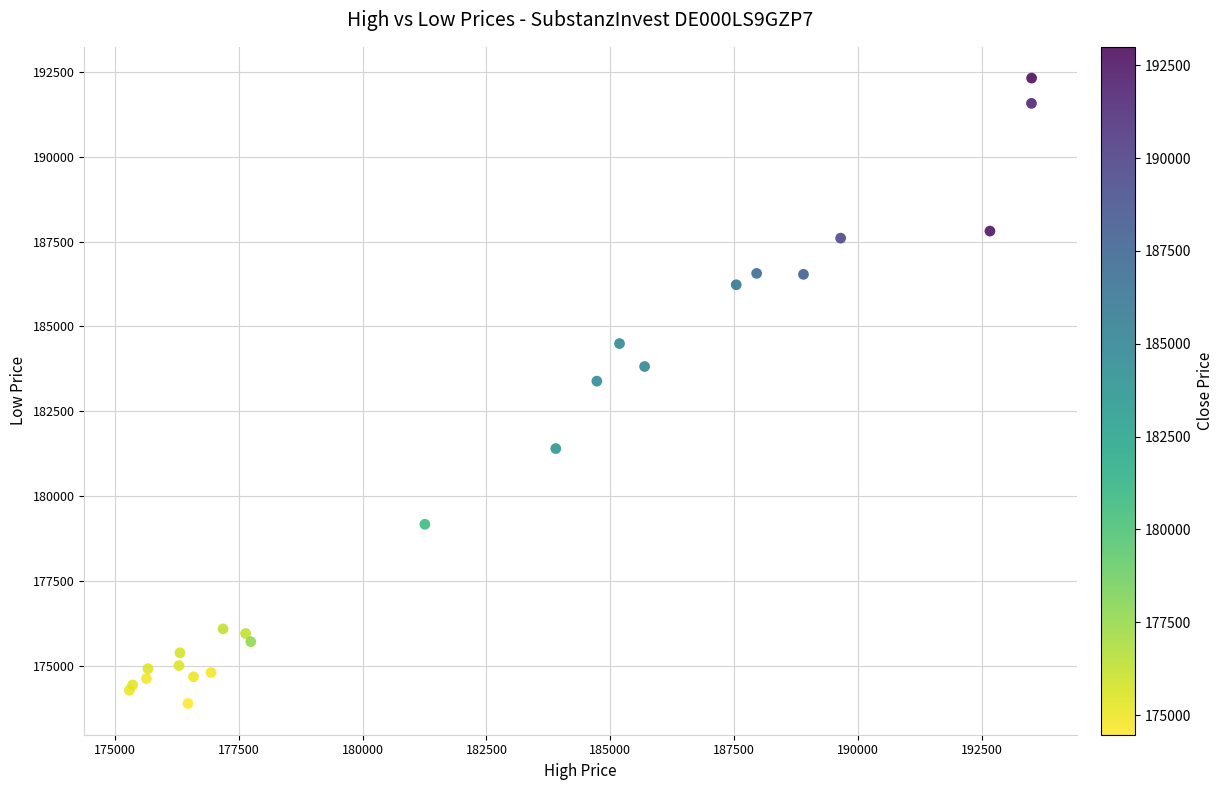

What Y value in the scatter plot is closest to 183102?

183386